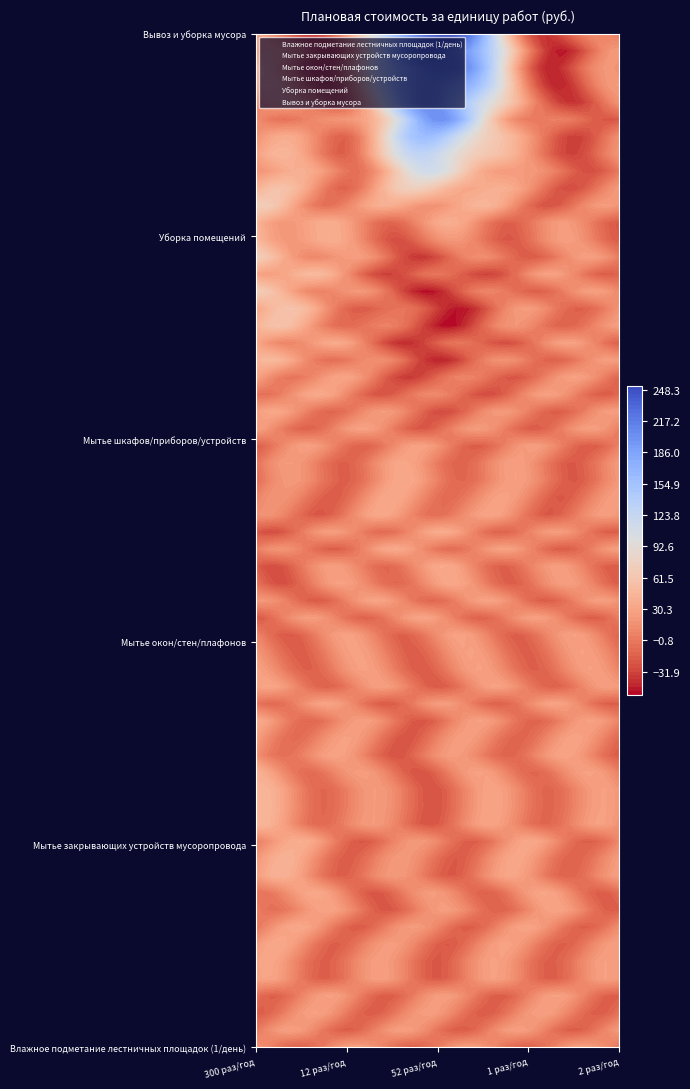

Rank the series by their maximum value, from highest to lowest.

Вывоз и уборка мусора, Уборка помещений, Мытье закрывающих устройств мусоропровода, Мытье шкафов/приборов/устройств, Мытье окон/стен/плафонов, Влажное подметание лестничных площадок (1/день)